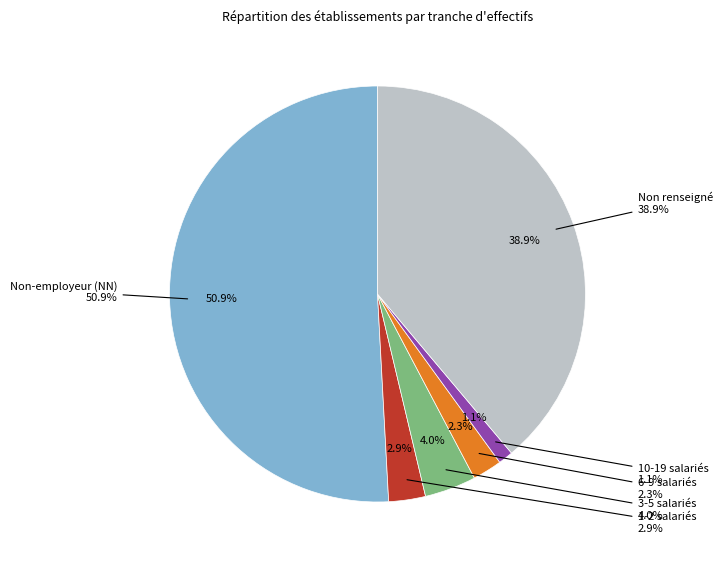

To the nearest percent, what portion does NN represent?

51%